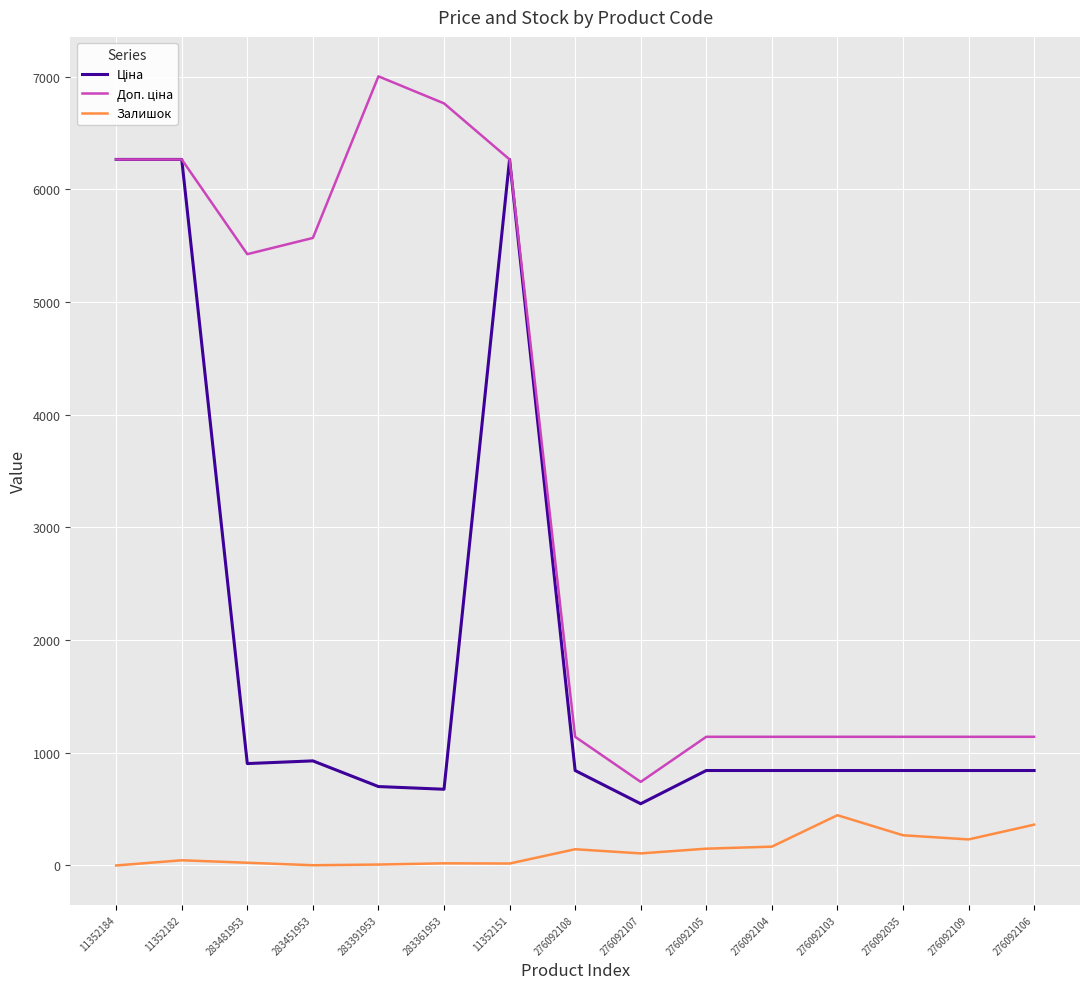

Which category has the highest value across all series?

283391953